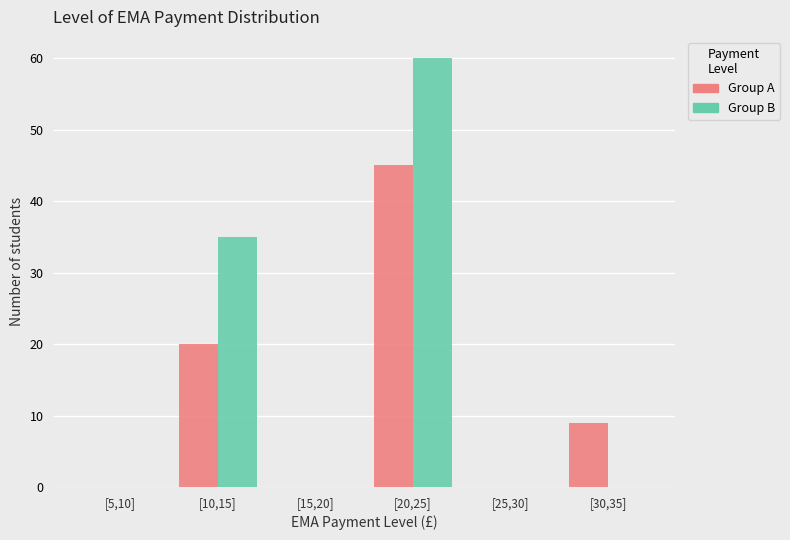

Reading right to left, extract all data points from this chart.

Group A: [30,35]=9	[25,30]=0	[20,25]=45	[15,20]=0	[10,15]=20	[5,10]=0
Group B: [30,35]=0	[25,30]=0	[20,25]=60	[15,20]=0	[10,15]=35	[5,10]=0